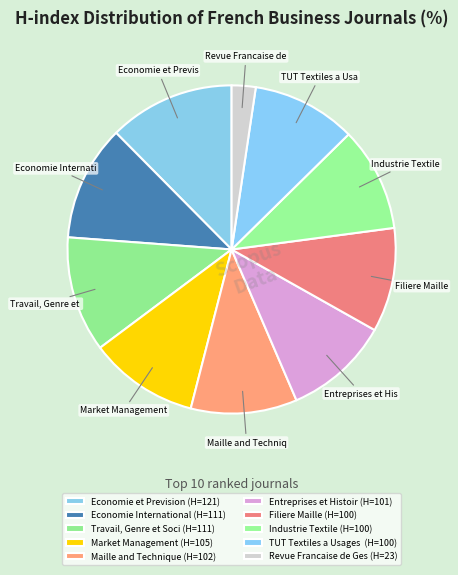

Which category has the biggest portion of the pie?

Economie et Prevision